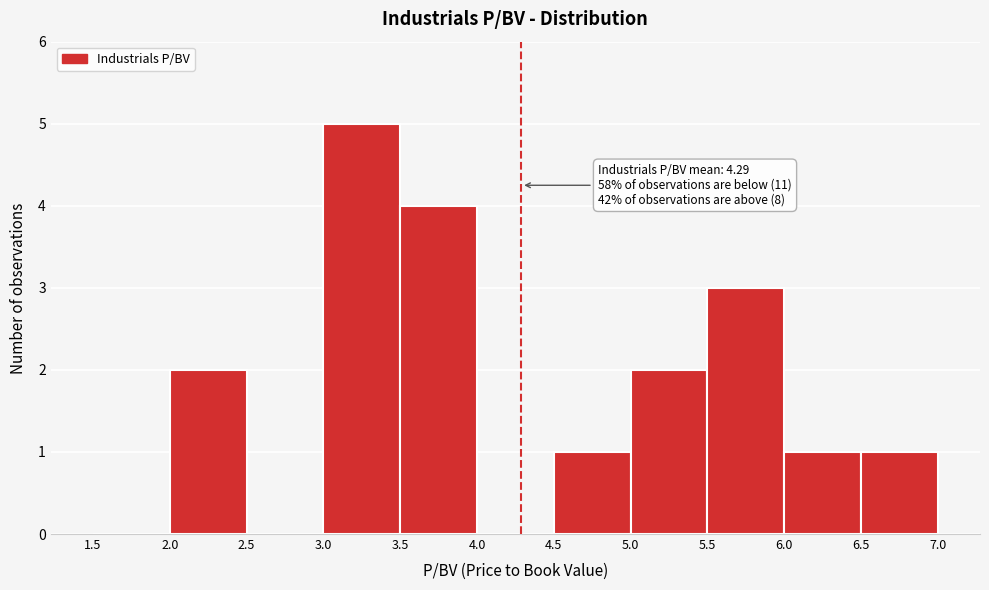

Which range on the x-axis has the tallest bar?

3.0 to 3.5